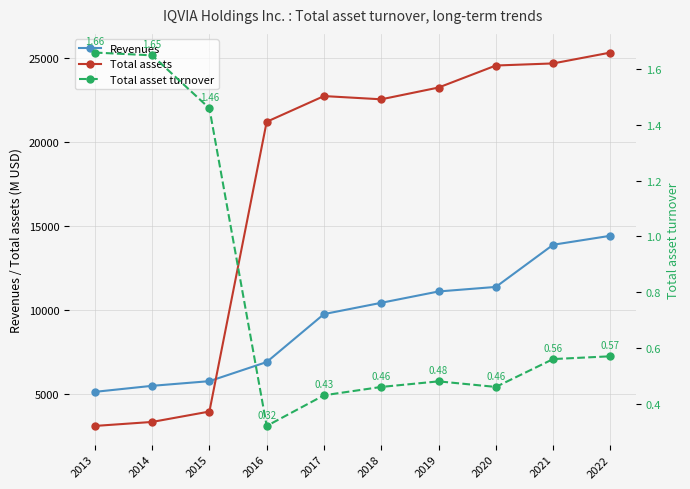

Rank the series at 2015 from lowest to highest value.

Total asset turnover, Total assets, Revenues